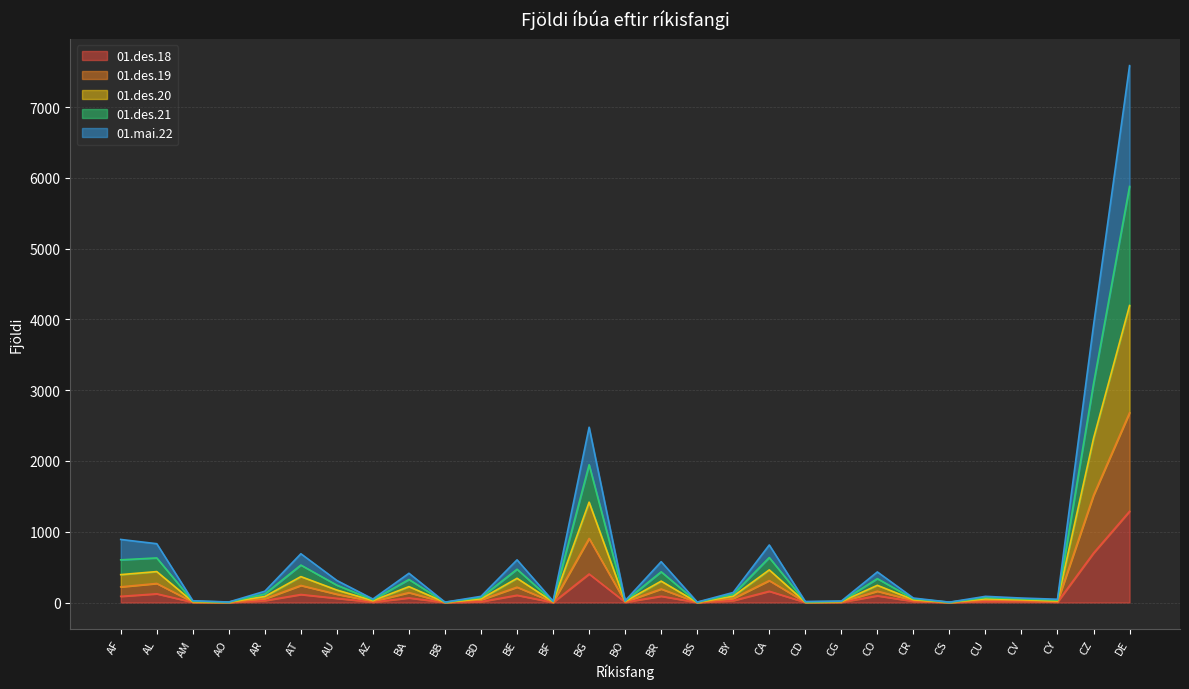

At which category is the sum across all series the highest?

DE